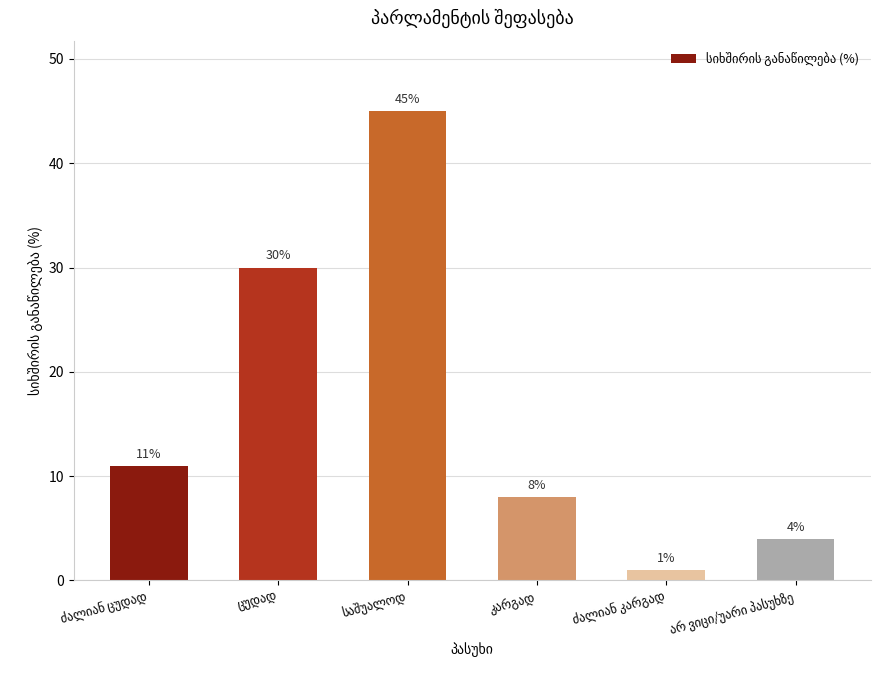

What is the difference between the maximum and minimum values?

44